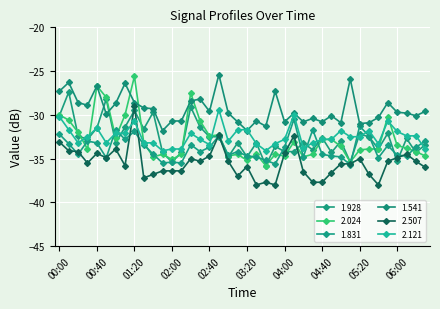

What is the minimum value for 1.541?

-31.8